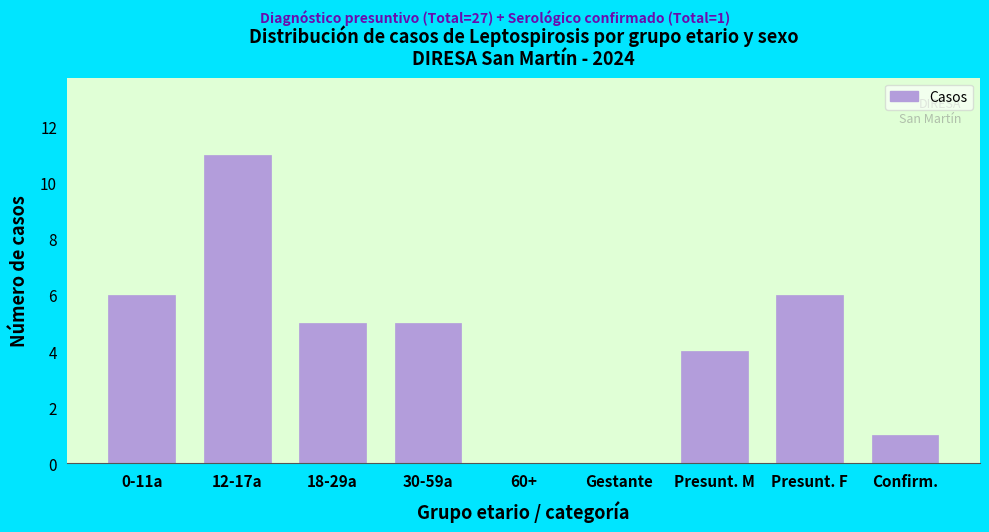

Reading right to left, list all the values displayed in this chart.

Confirm.=1	Presunt. F=6	Presunt. M=4	Gestante=0	60+=0	30-59a=5	18-29a=5	12-17a=11	0-11a=6